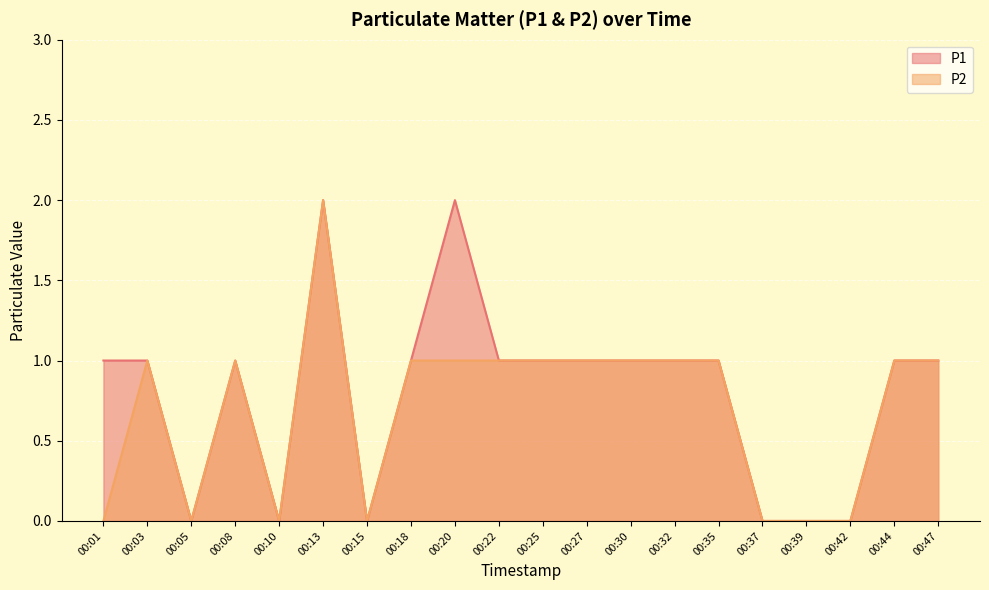

At which category is the sum across all series the highest?

00:13